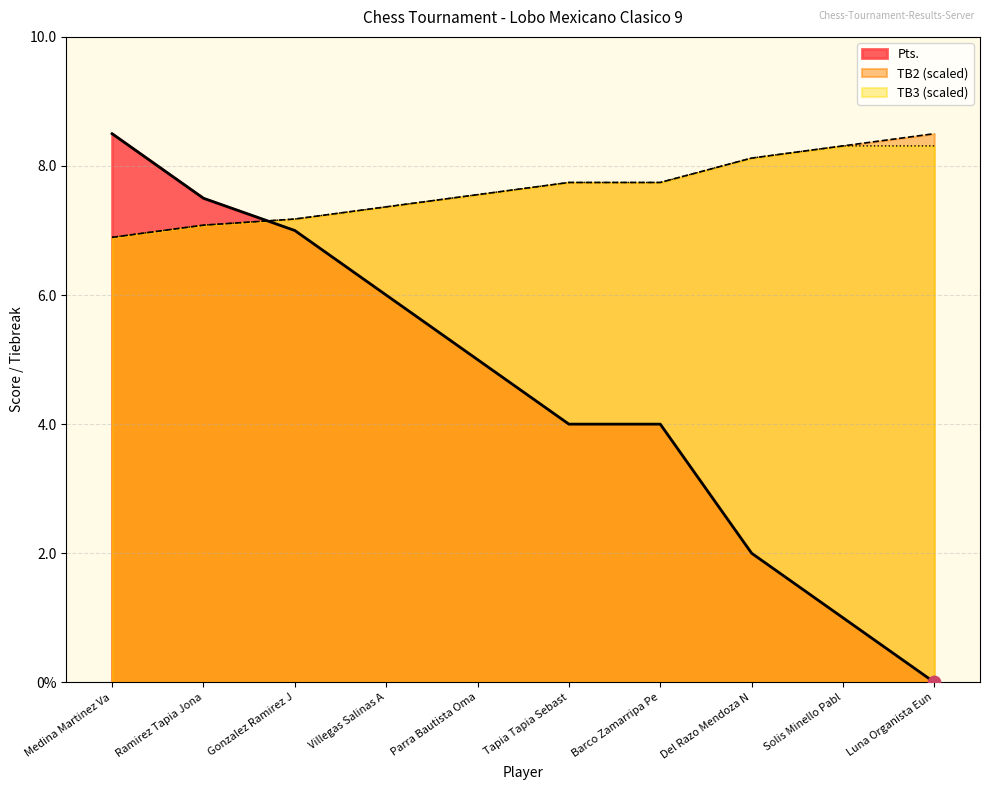

Is the value of TB3 at Solis Minello Pabl greater than the value of Pts. at Solis Minello Pabl?

Yes